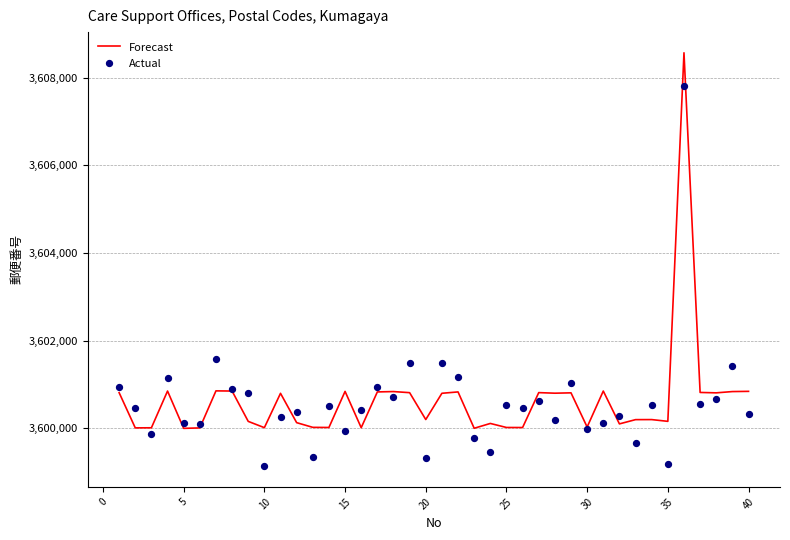

Which series has the largest total across all categories?

Forecast